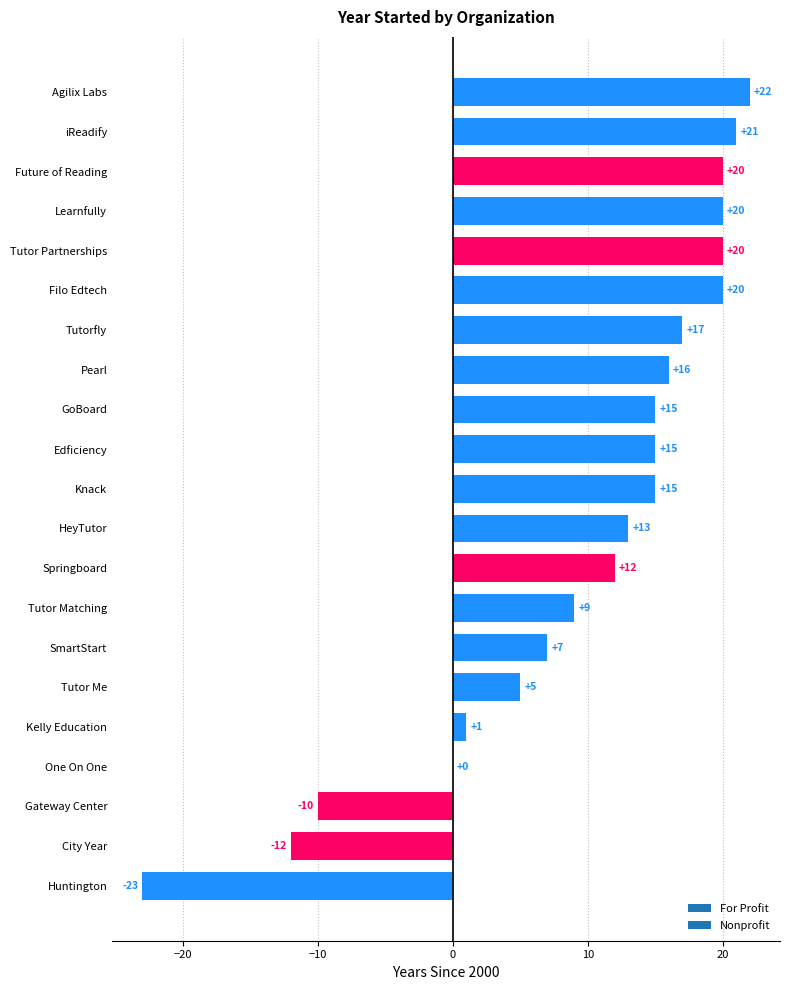

What is the maximum value shown in the chart?

22